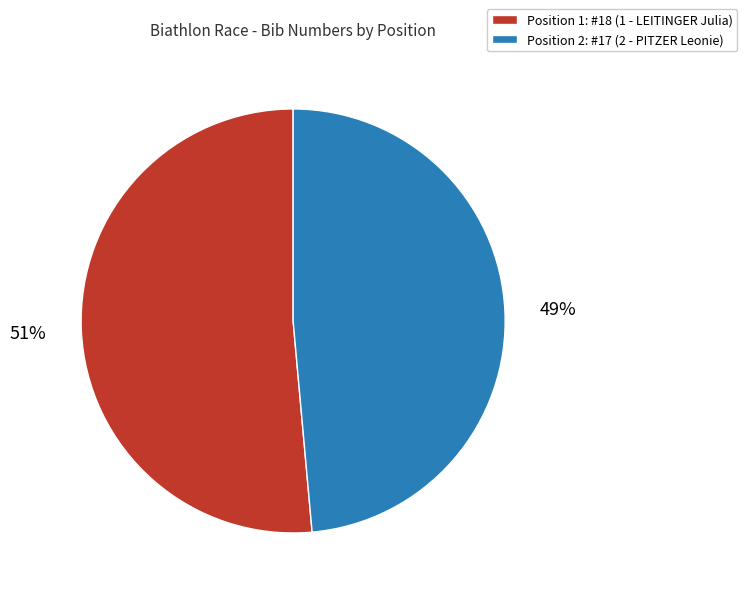

To the nearest percent, what is the average slice percentage?

50%